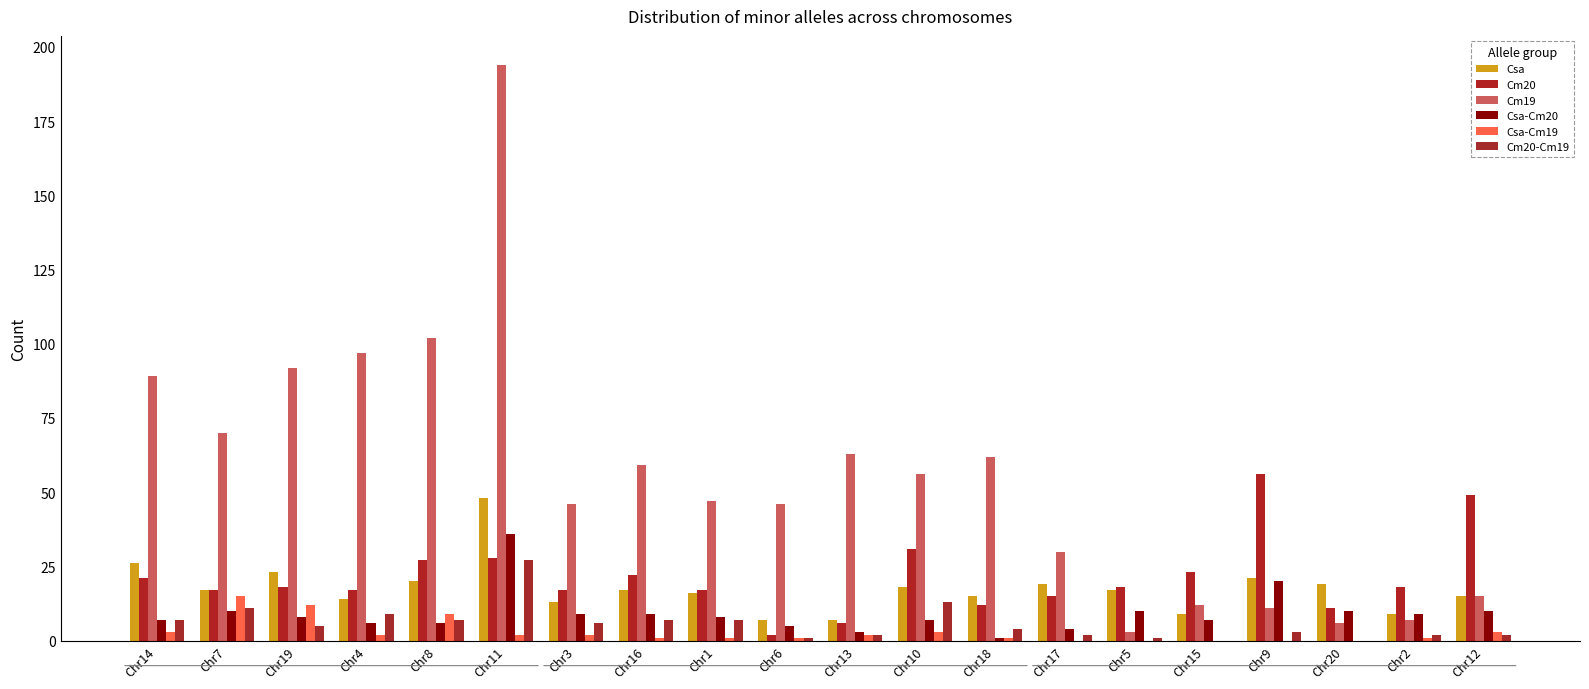

What is the difference between the maximum and minimum values in the Csa series?

41